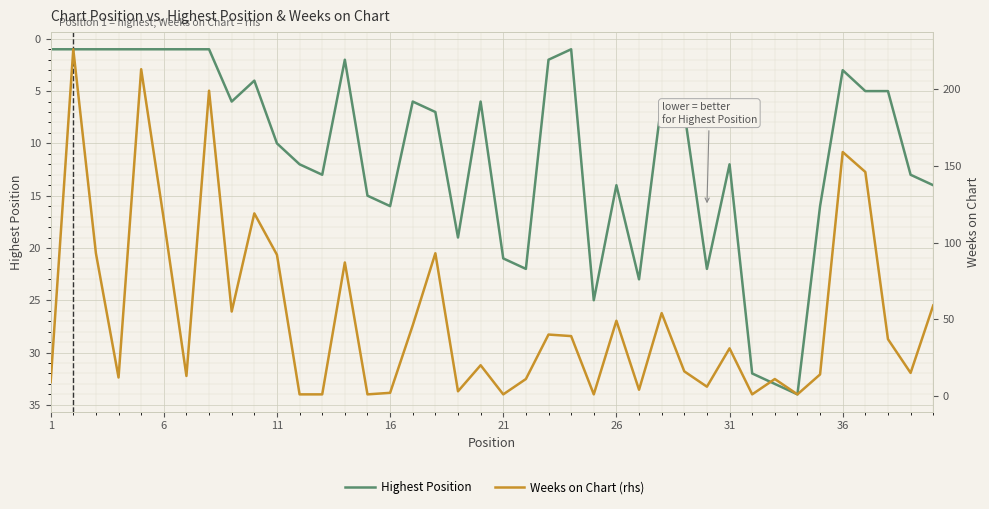

List the series in order of their overall mean, lowest first.

Highest Position, Weeks on Chart (rhs)